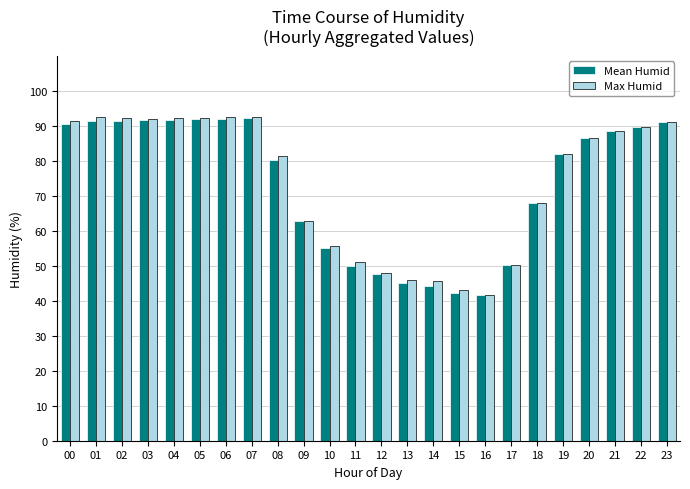

What is the smallest value displayed?

41.6